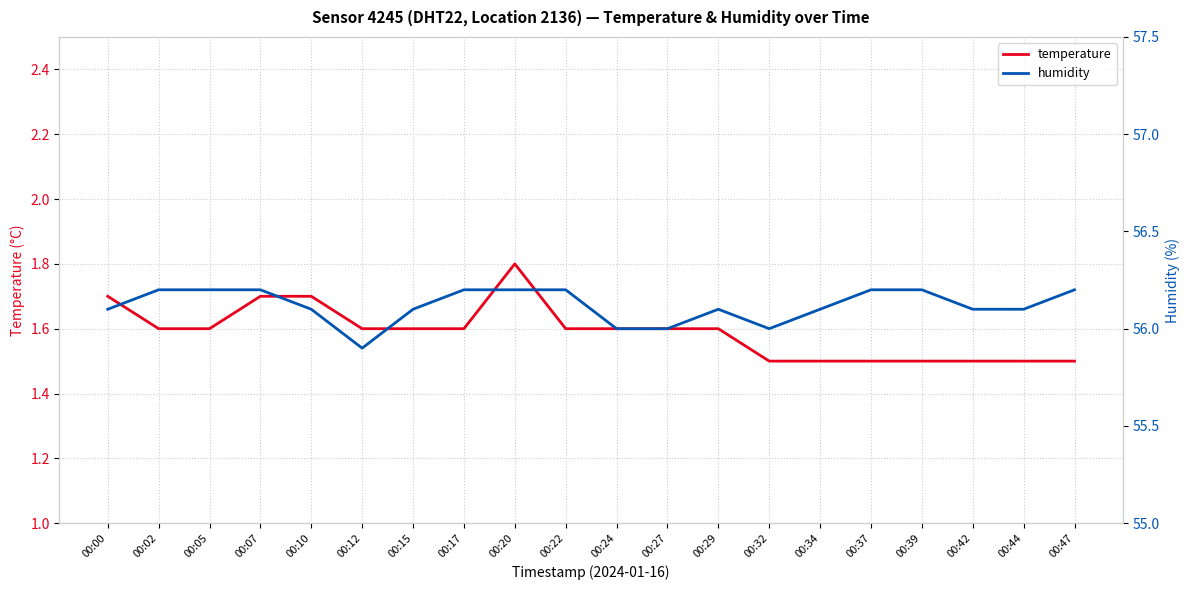

List the series in order of their overall mean, lowest first.

temperature, humidity